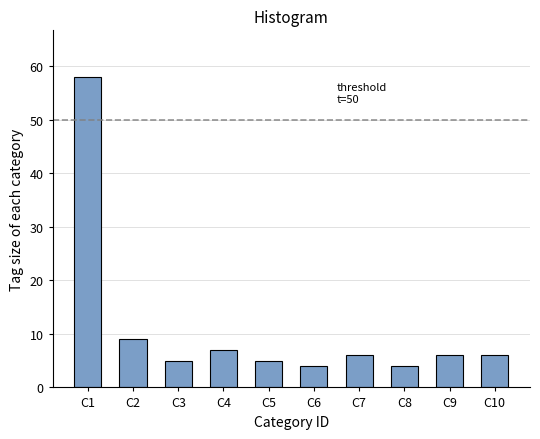

Reading right to left, transcribe all the data shown in this chart.

C10=6	C9=6	C8=4	C7=6	C6=4	C5=5	C4=7	C3=5	C2=9	C1=58